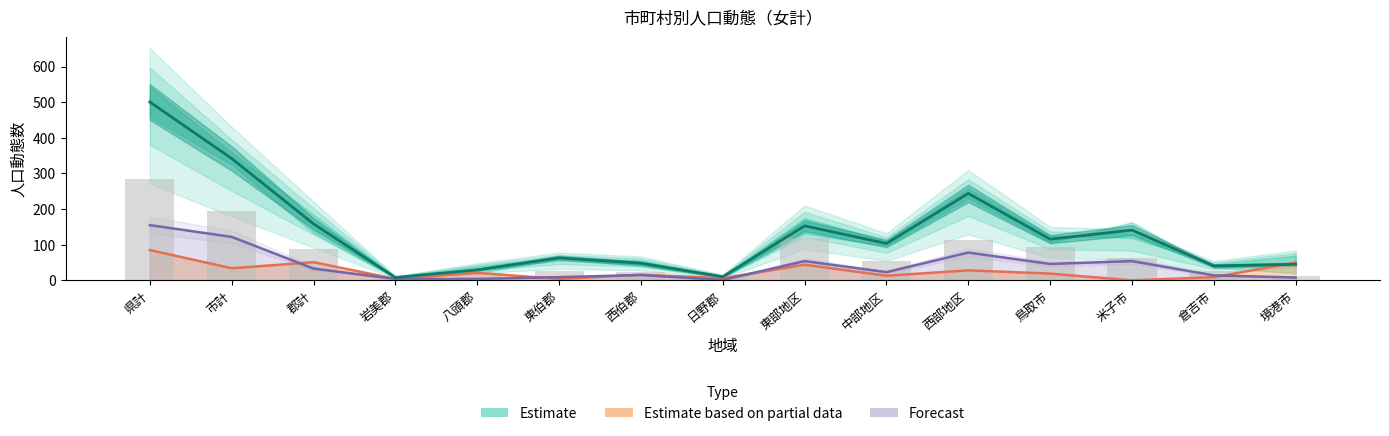

Where does the 転入総数 series first go above 103?

県計